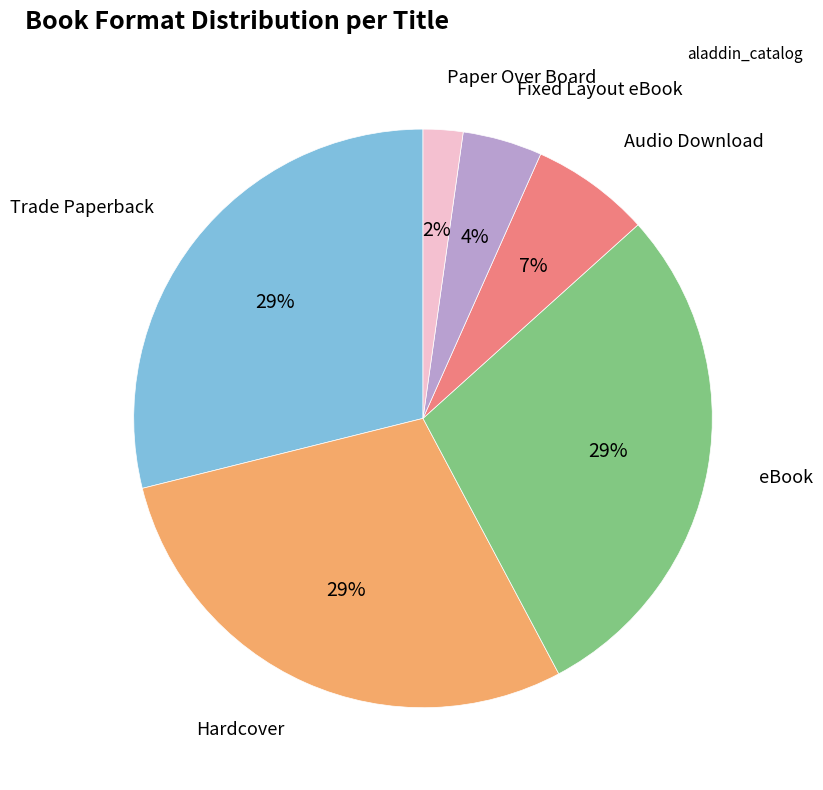

To the nearest percent, what is the difference between the largest and smallest slice percentages?

27%